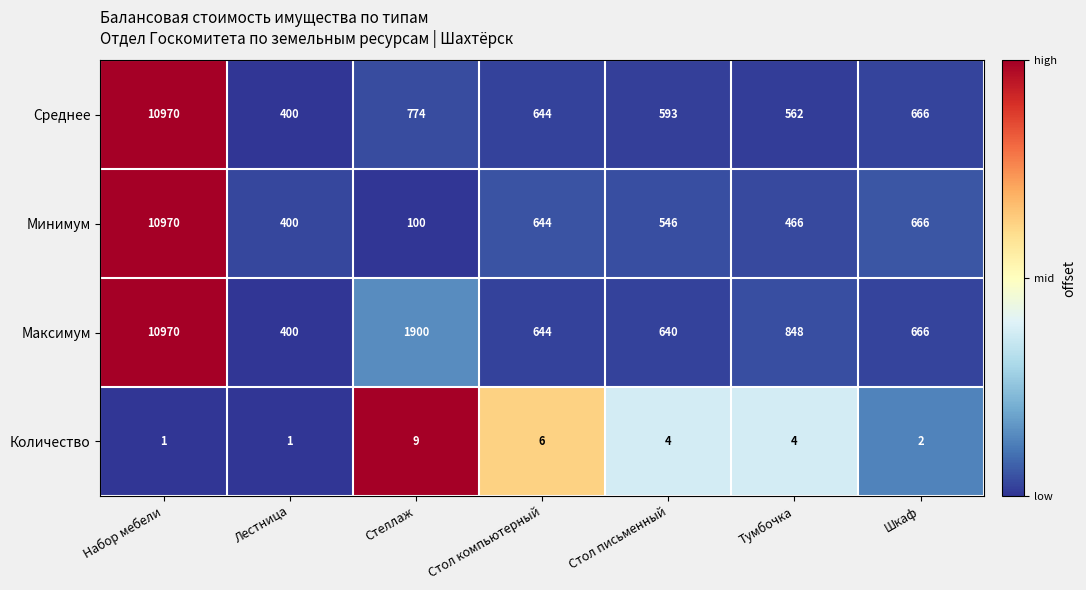

How many data points does each series have?

7